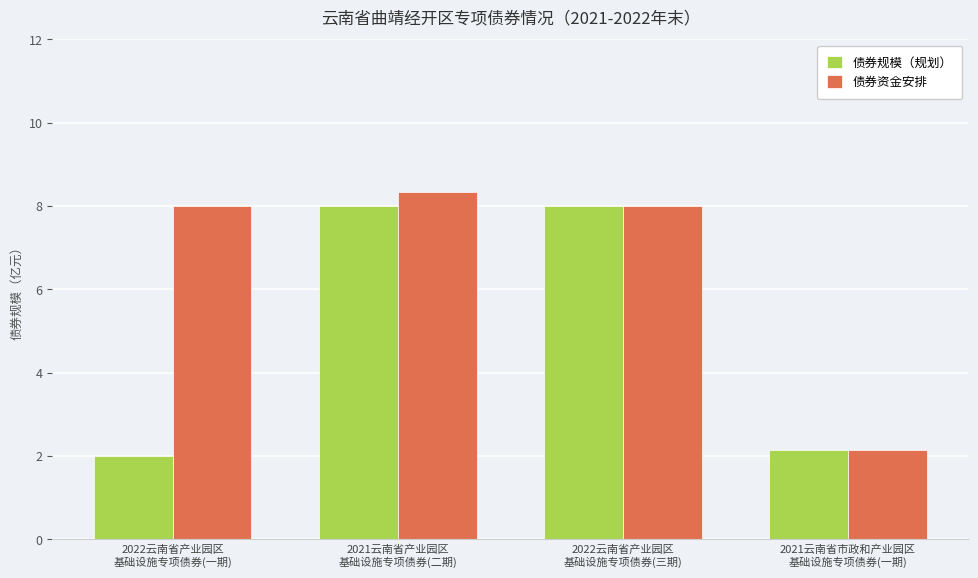

What is the difference between the 债券资金安排 values at 2021云南省产业园区
基础设施专项债券(二期) and 2022云南省产业园区
基础设施专项债券(一期)?

0.3